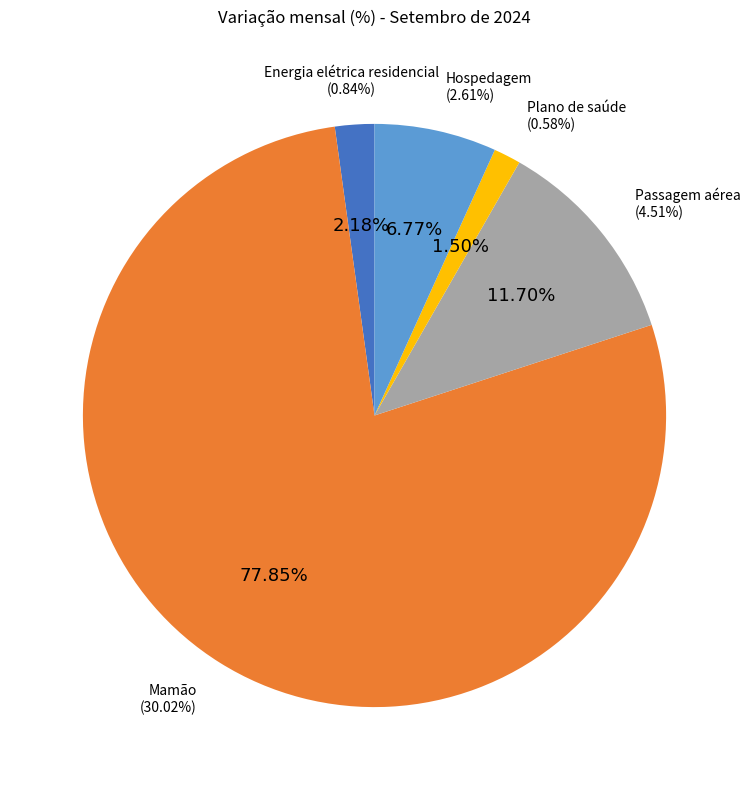

True or false: Plano de saúde accounts for 1% of the total.

False